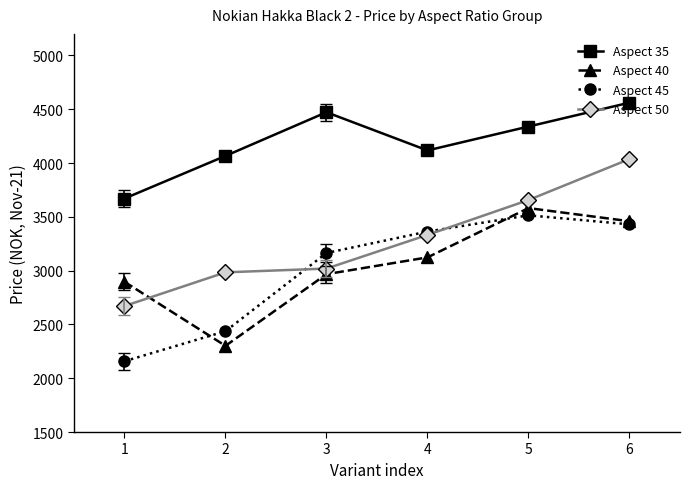

How many lines are shown in the chart?

4